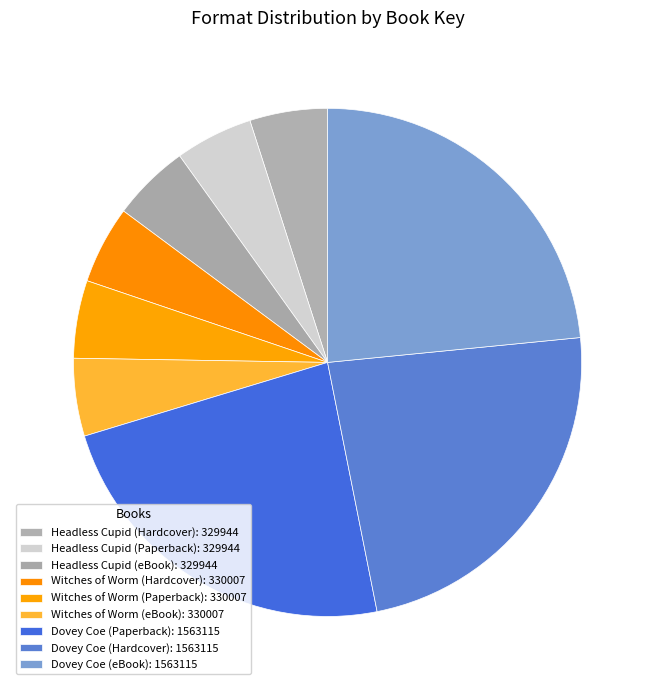

Does any single category account for the majority?

No